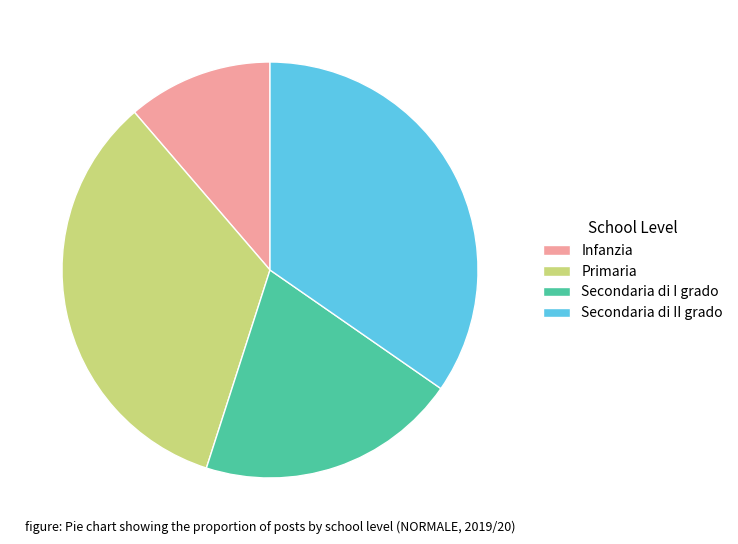

Which slice is the largest?

Secondaria di II grado